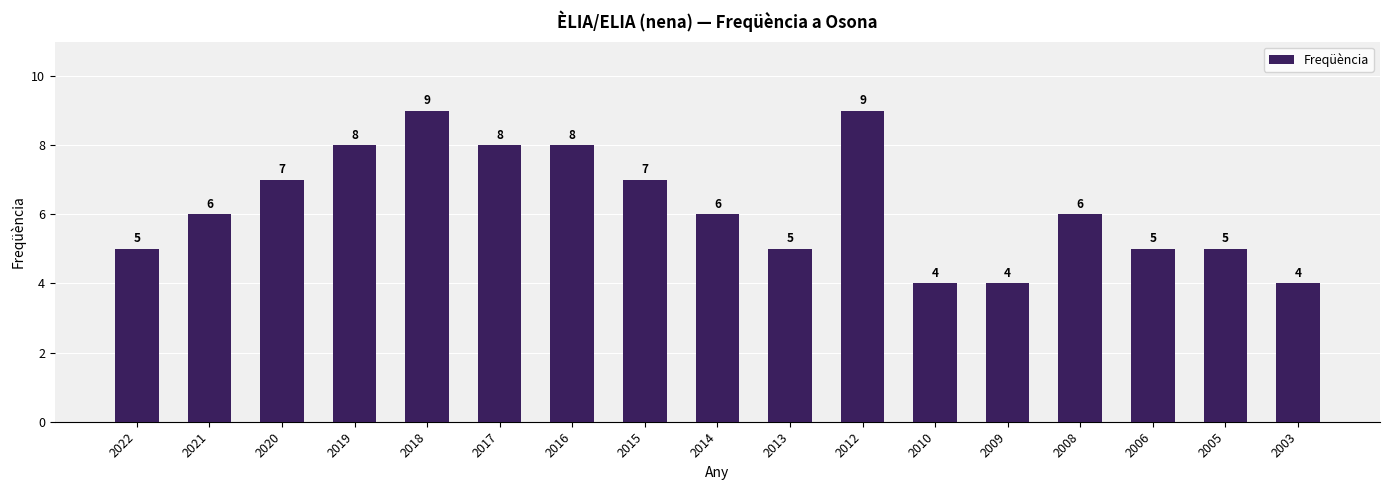

What is the difference between the maximum and minimum values?

5